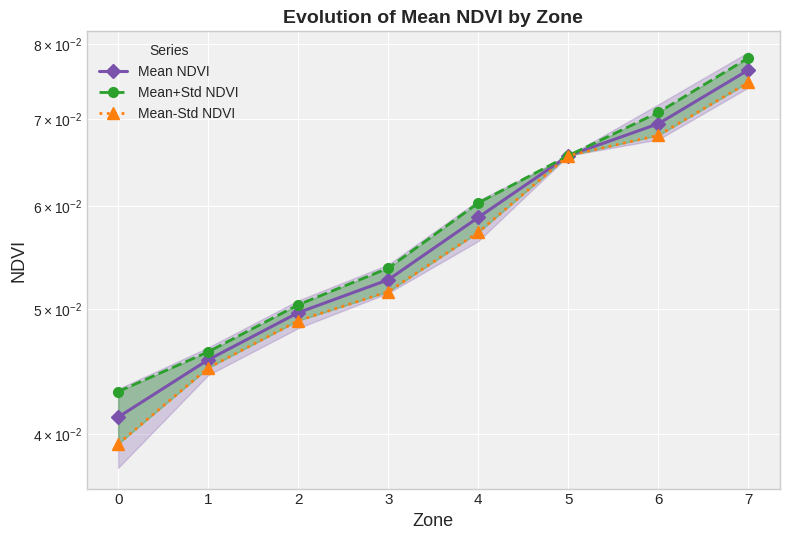

True or false: Mean-Std NDVI and Mean+Std NDVI intersect in this chart.

False